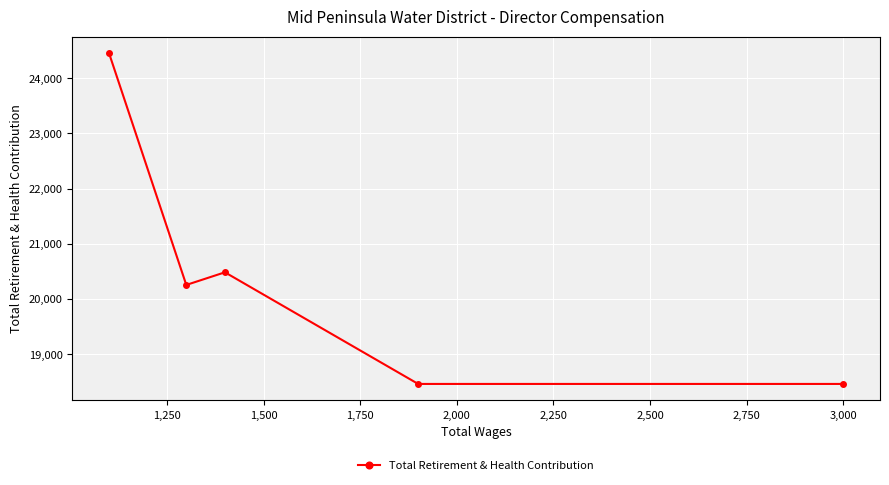

What is the average value?

20424